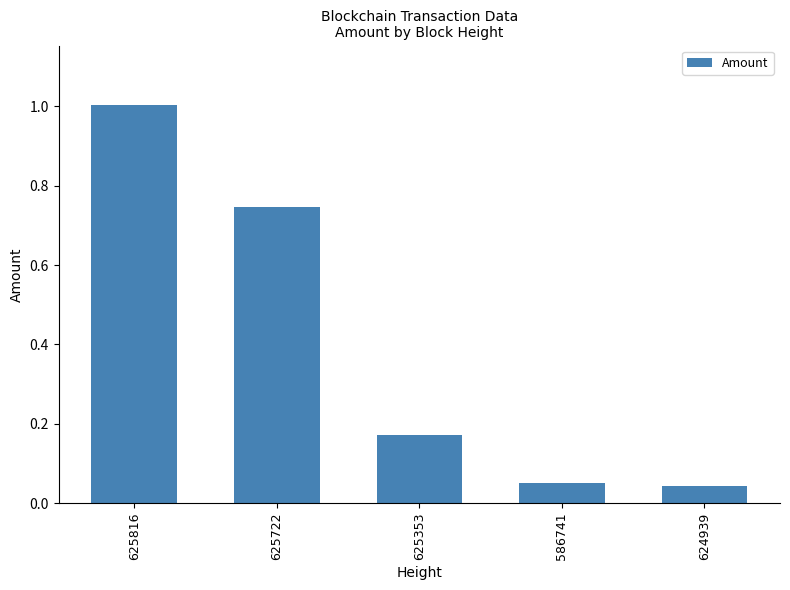

The chart shows a value of 0.3 at 625816. True or false?

False